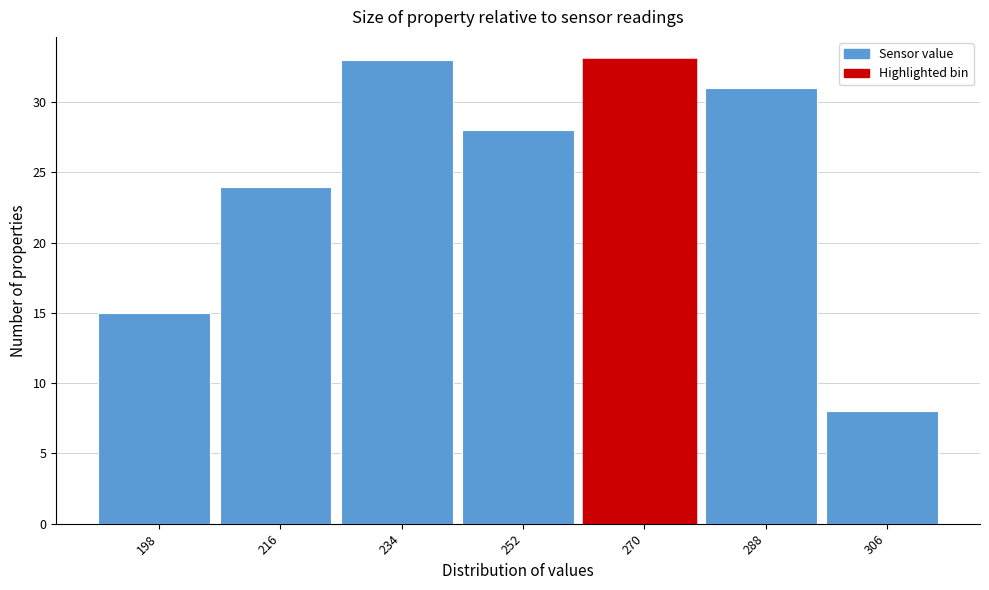

Reading left to right, transcribe all the data shown in this chart.

15	24	33	28	33	31	8